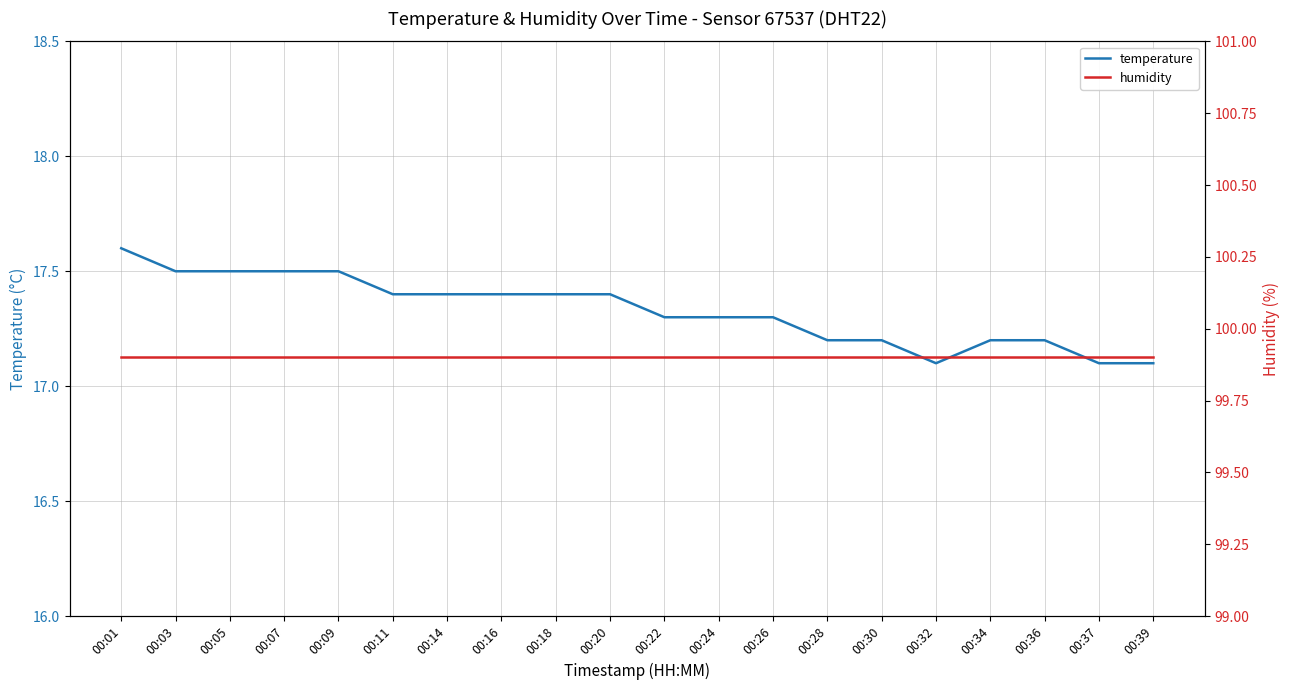

Does the chart display data point markers on the line(s)?

No